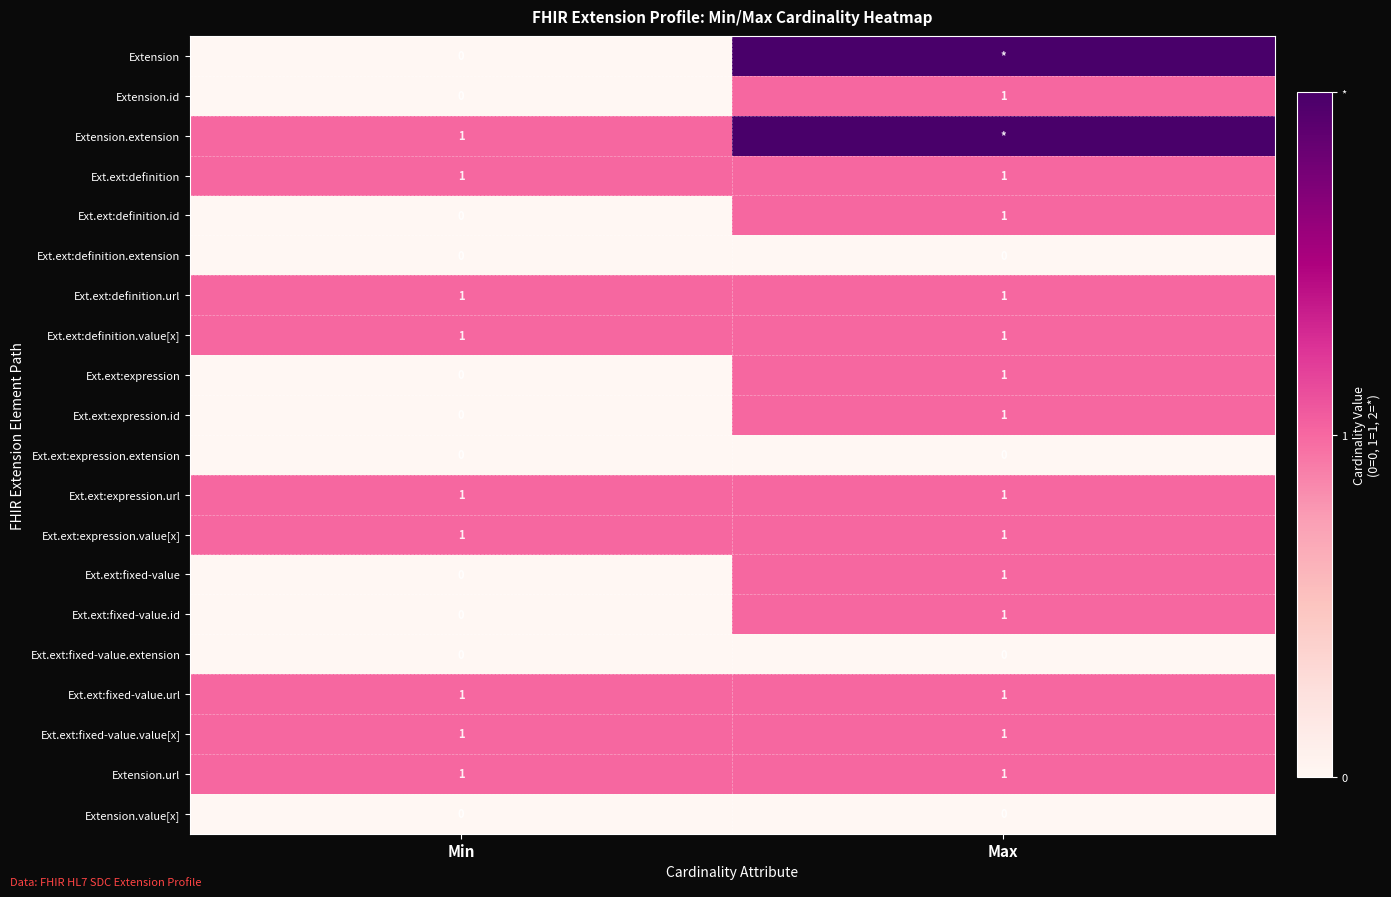

What is the sum of all Ext.ext:definition.id values?

1